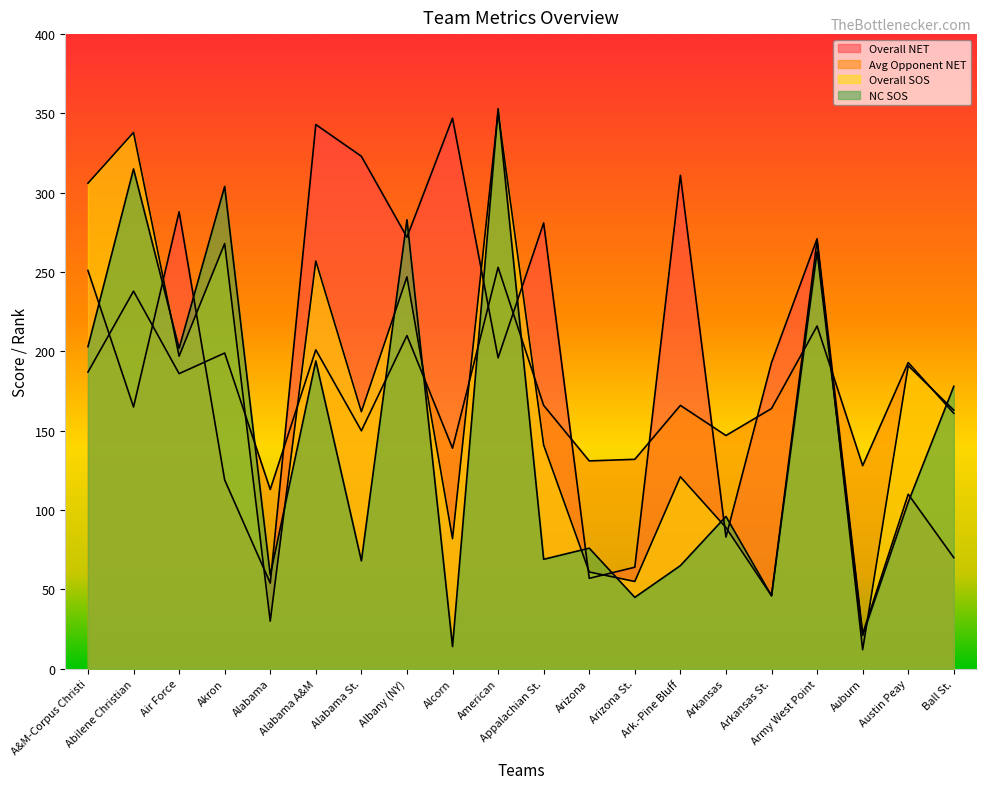

Which series has the largest total across all categories?

Overall NET